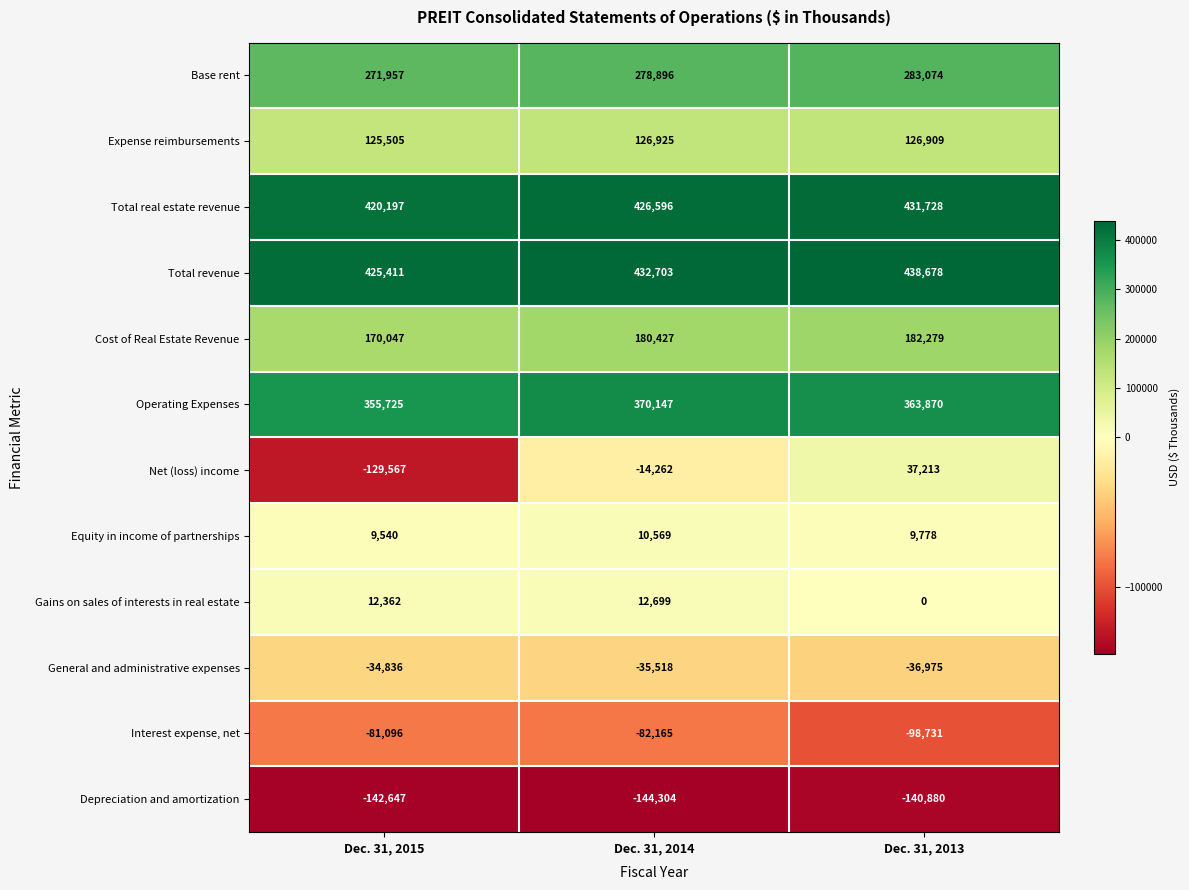

Is the value of Equity in income of partnerships at Dec. 31, 2015 greater than the value of Operating Expenses at Dec. 31, 2015?

No